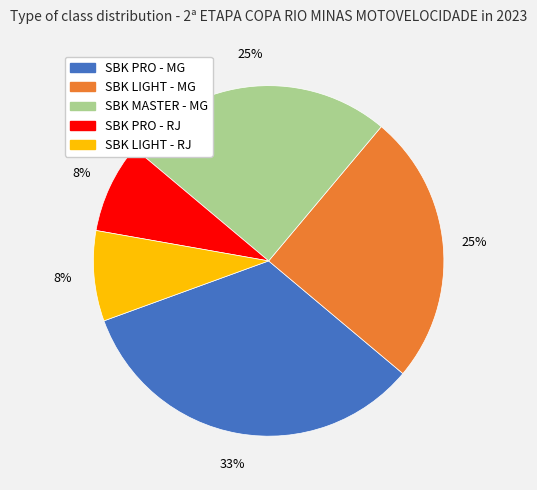

Which slice is the largest?

SBK PRO - MG